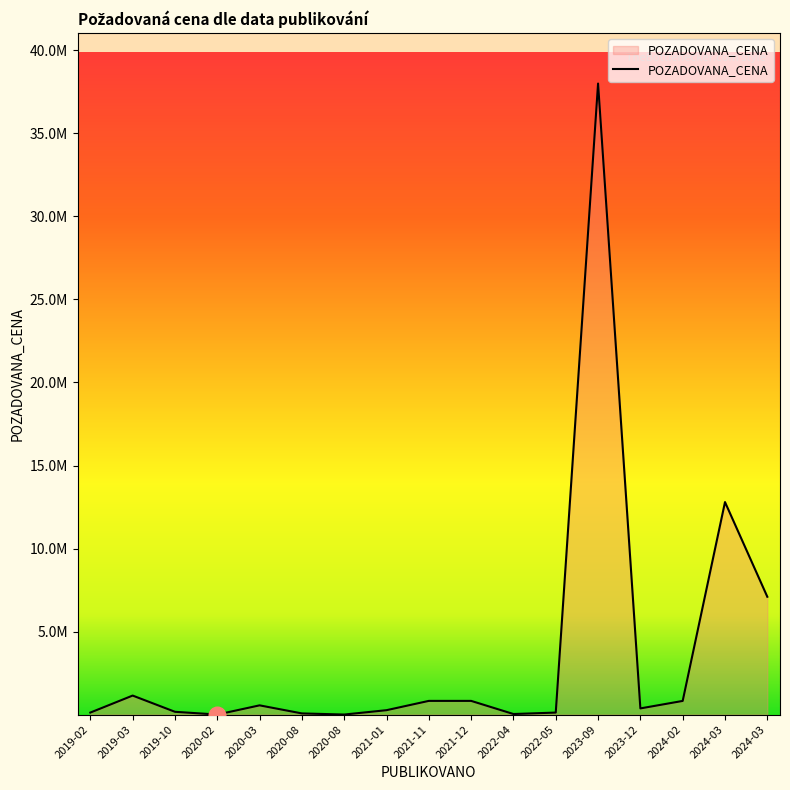

Does the chart have visible grid lines?

No